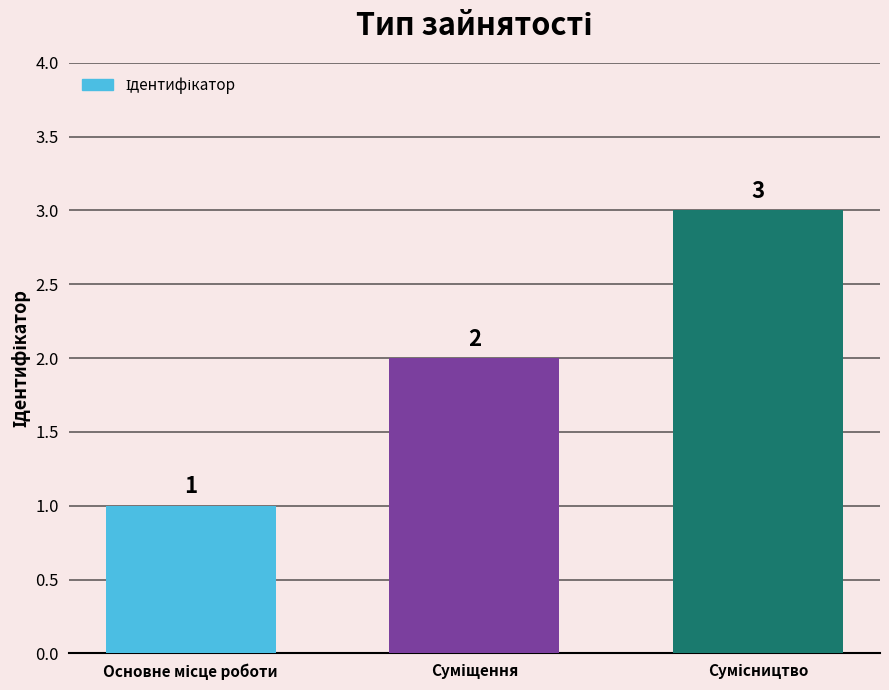

What is the value of the 2nd bar from the left?

2